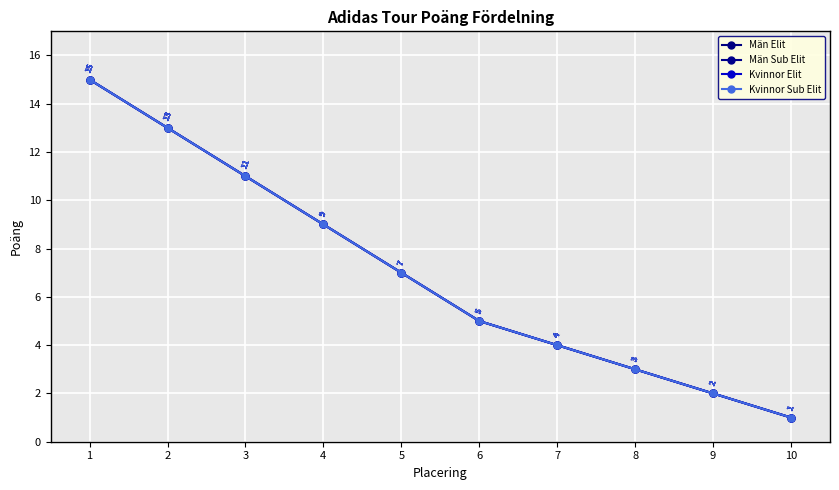

What is the highest value of the Män Elit series?

15